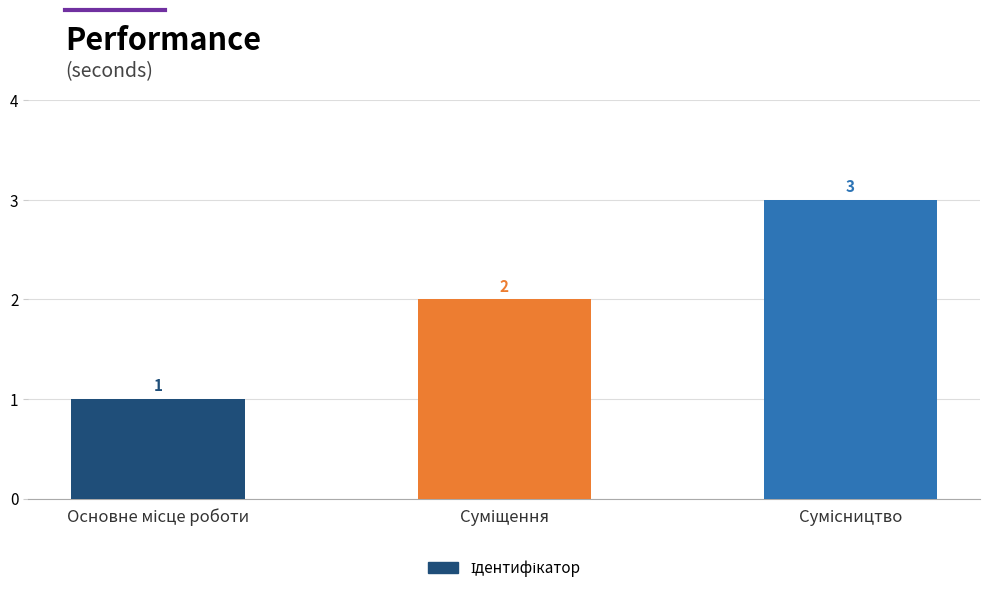

Does the chart contain any negative values?

No